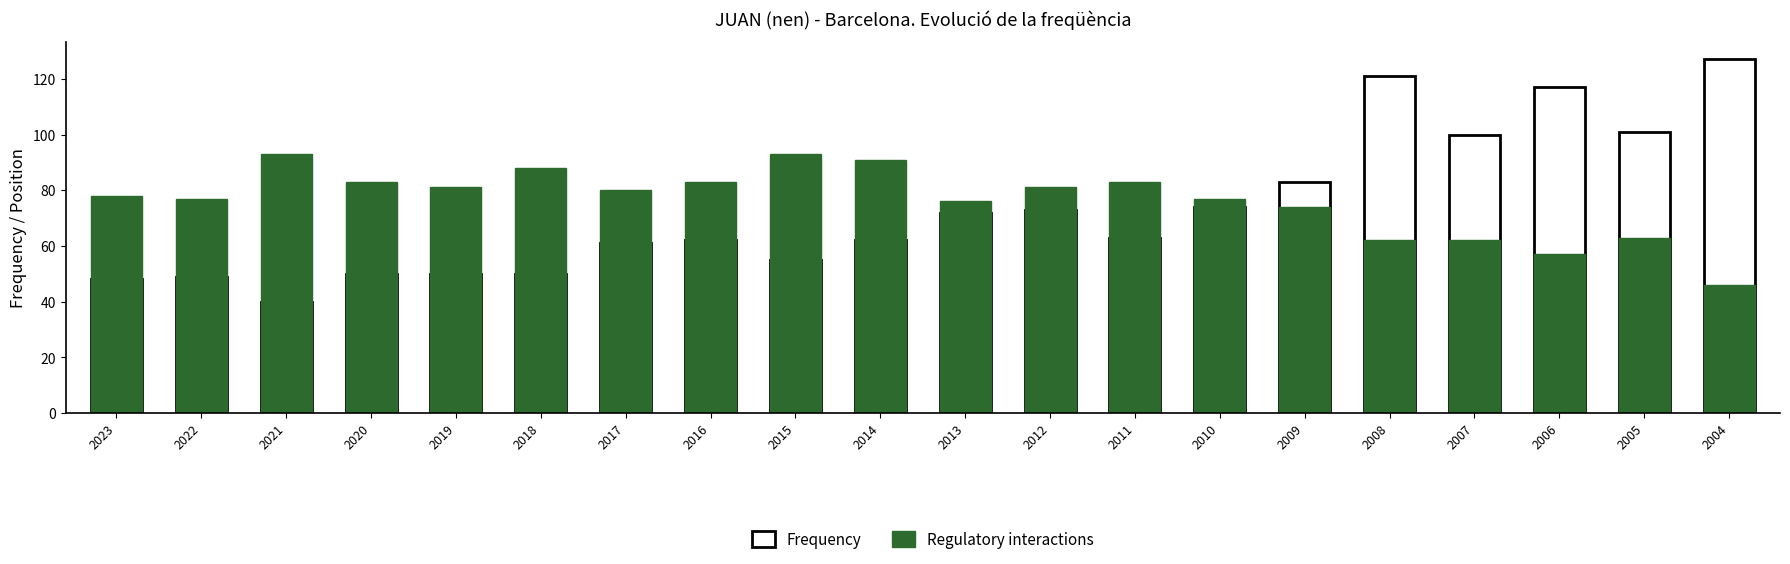

Is it true that Regulatory interactions equals 81 at 2007?

False